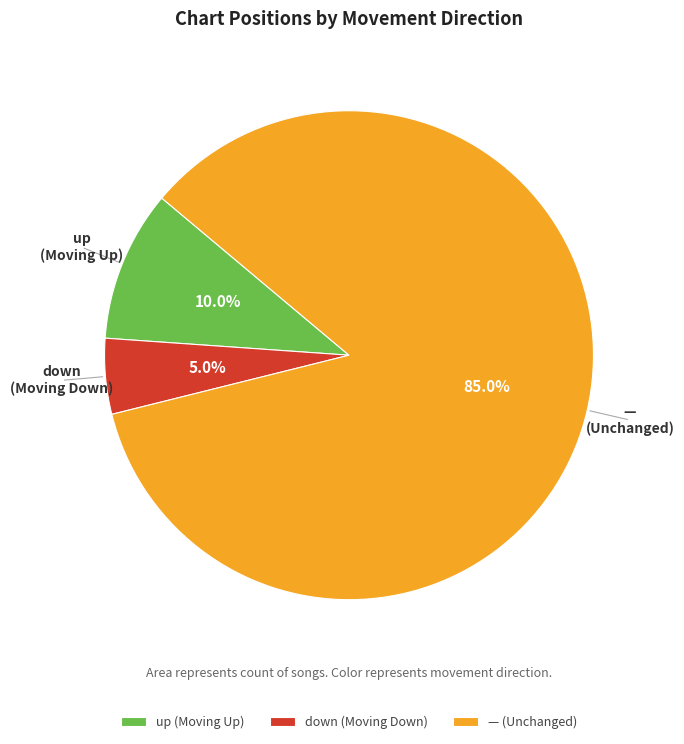

Combined, what portion of the pie is — (Unchanged) and down (Moving Down)?

90.0%